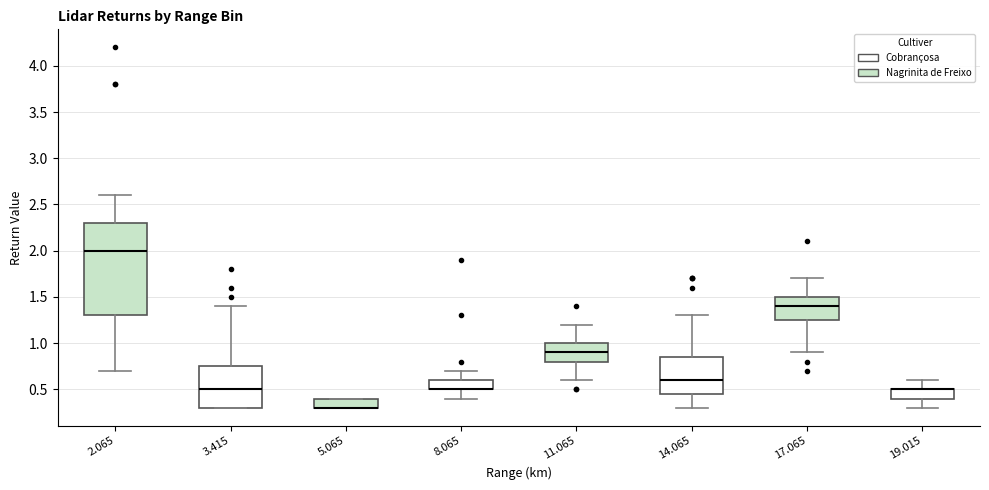

Comparing the boxes themselves (not the whiskers), which one is the tallest?

2.065